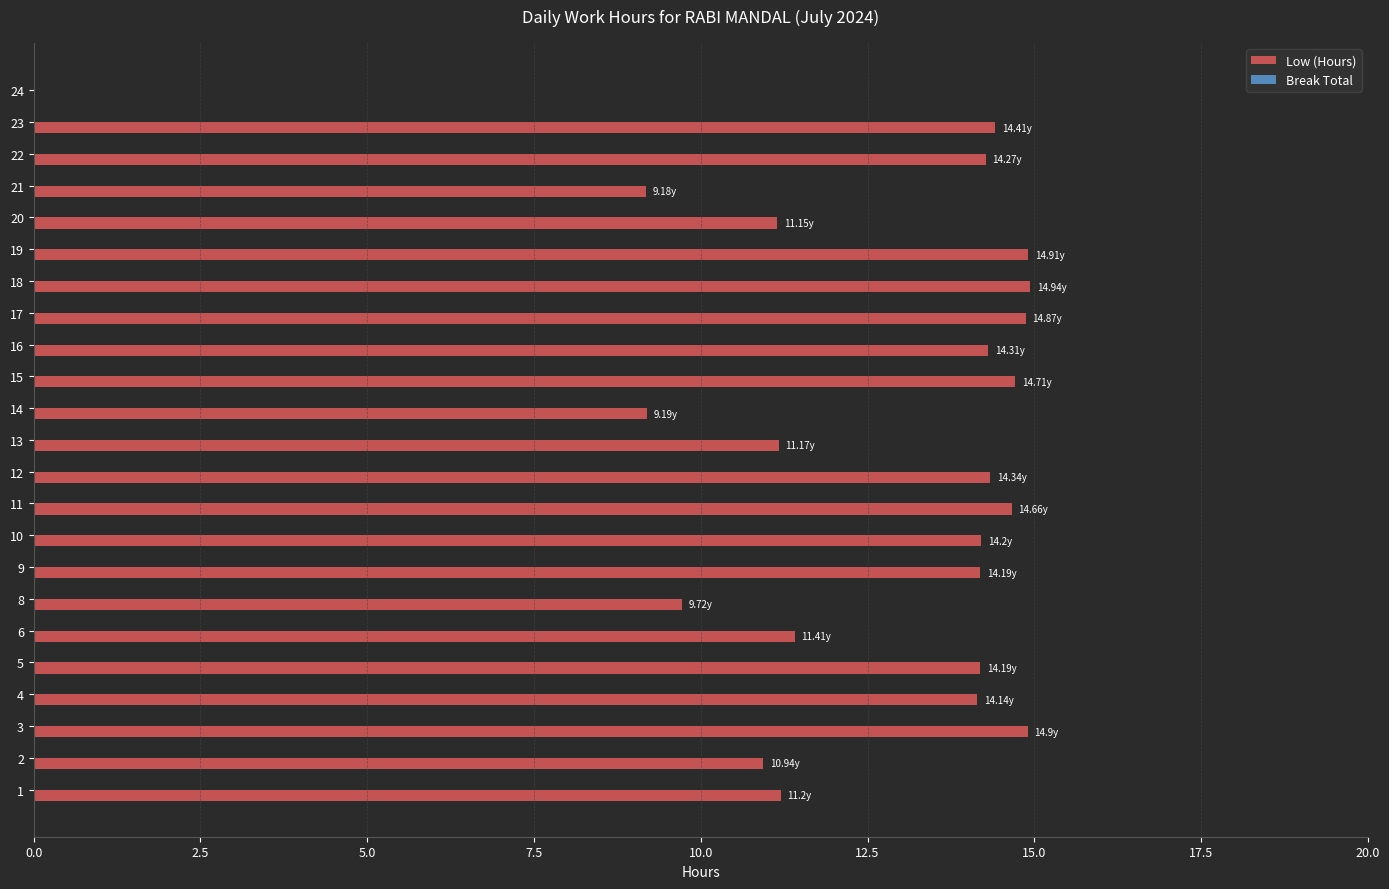

How many categories are shown in the chart?

23